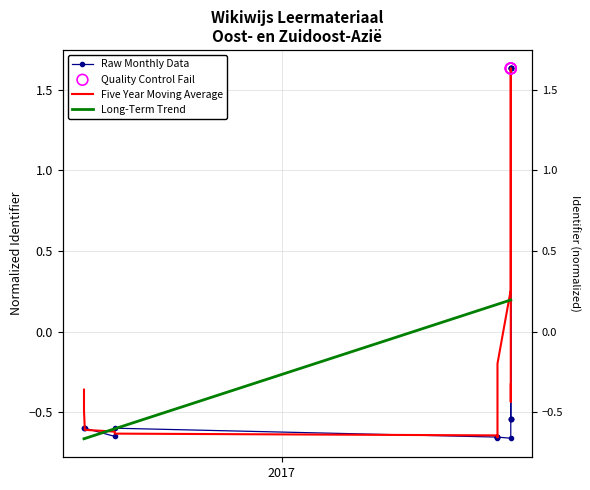

Which has a higher value, 2017-09-18 or 2017-10-04?

2017-10-04